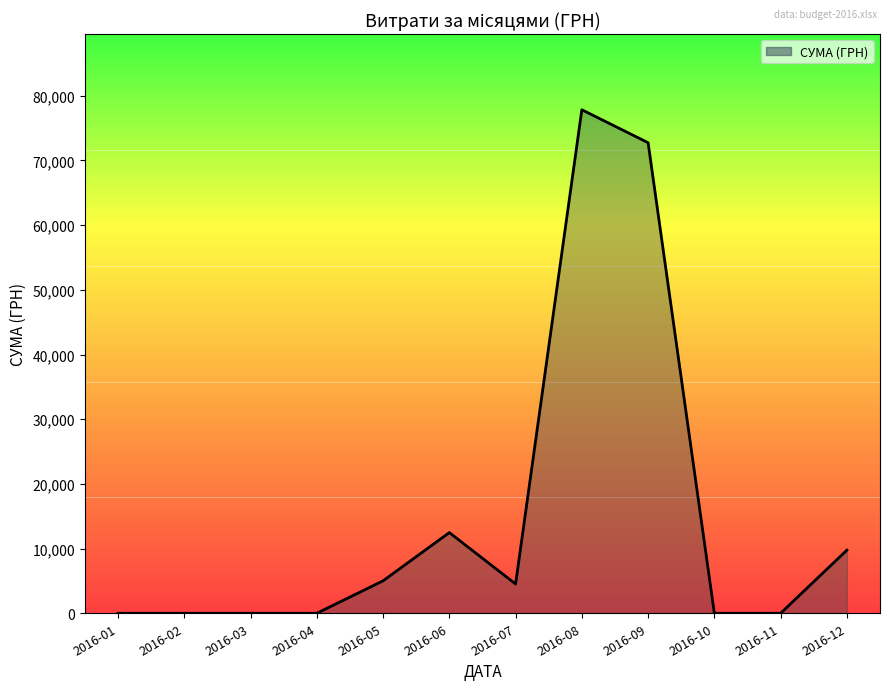

What is the change in value from 2016-06 to 2016-11?

-12474.0